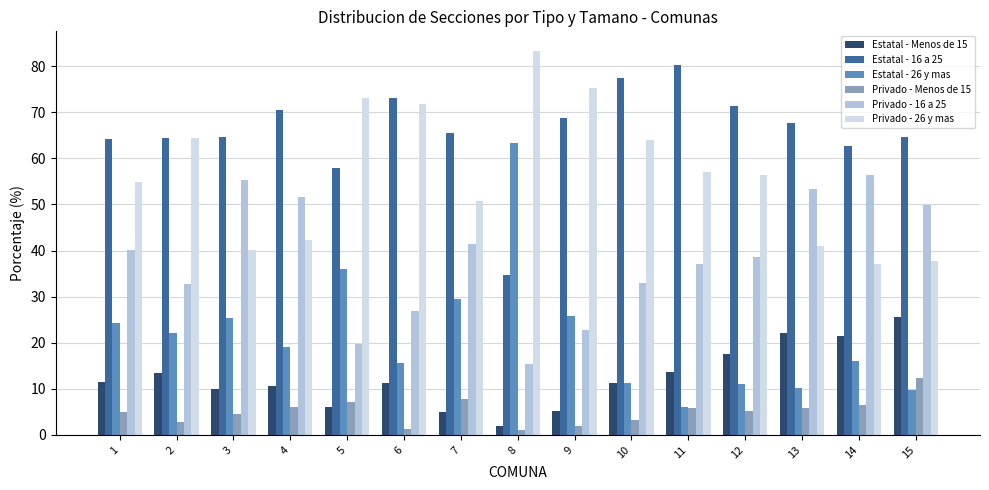

Which series has the widest spread of values?

Estatal - 26 y mas